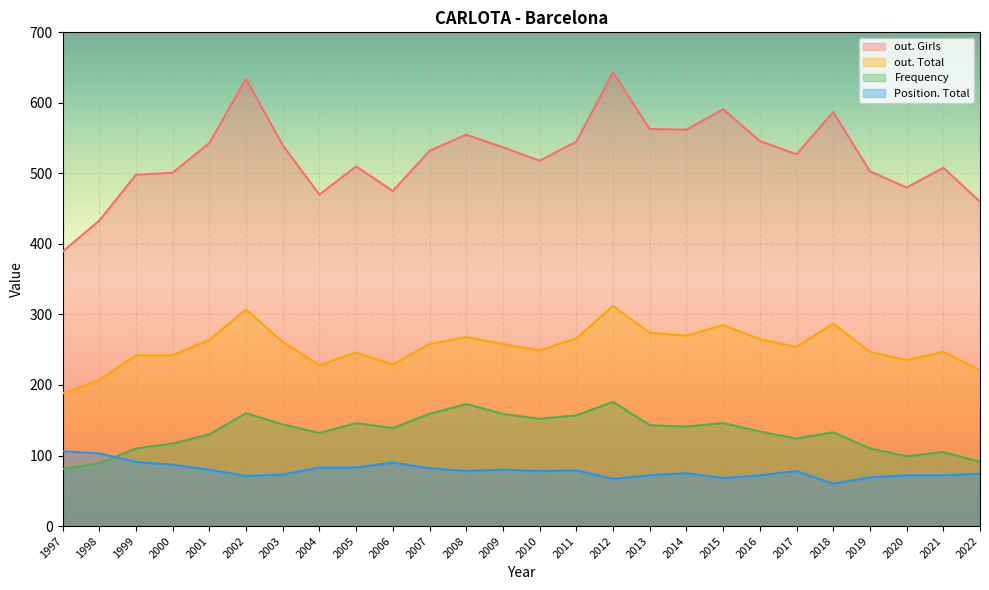

What is the difference between the out. Total values at 2012 and 1999?

70